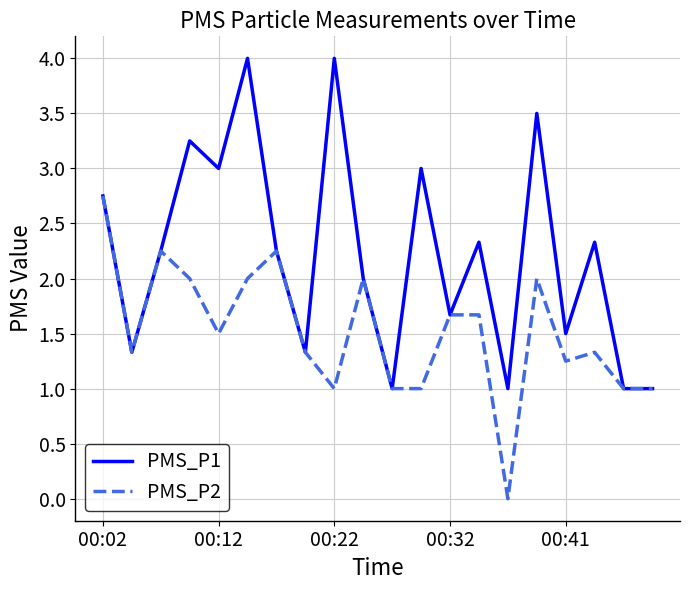

Rank the series by their maximum value, from highest to lowest.

PMS_P1, PMS_P2